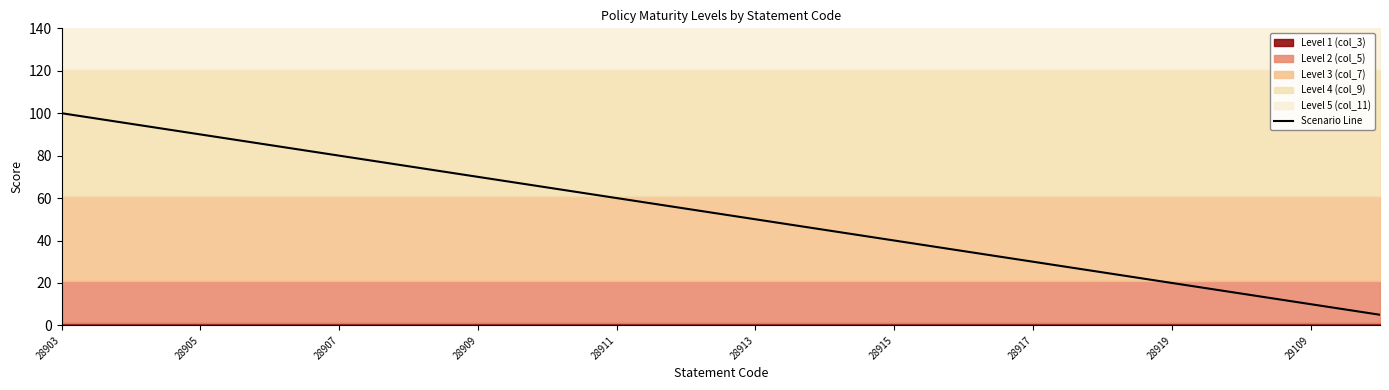

Reading right to left, extract all data points from this chart.

5	10	15	20	25	30	35	40	45	50	55	60	65	70	75	80	85	90	95	100